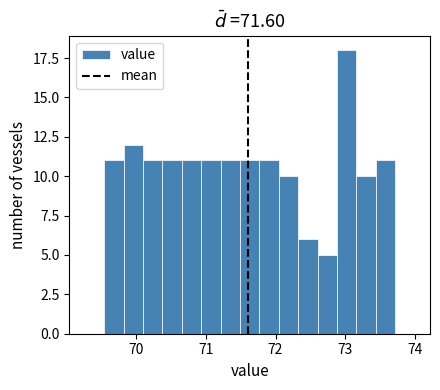

Read against the x-axis, roughly where is the centre of the tallest bar?

73.0